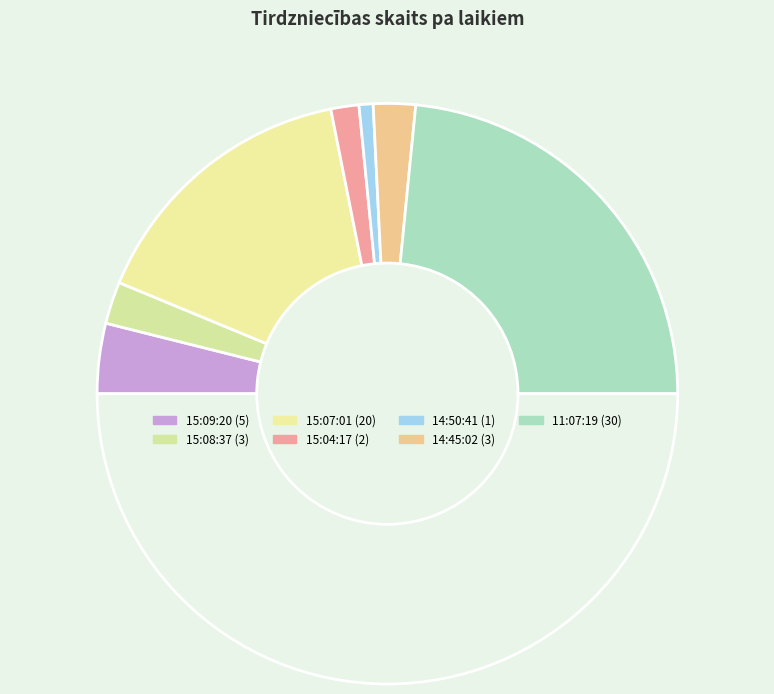

How many slices are in this pie chart?

8